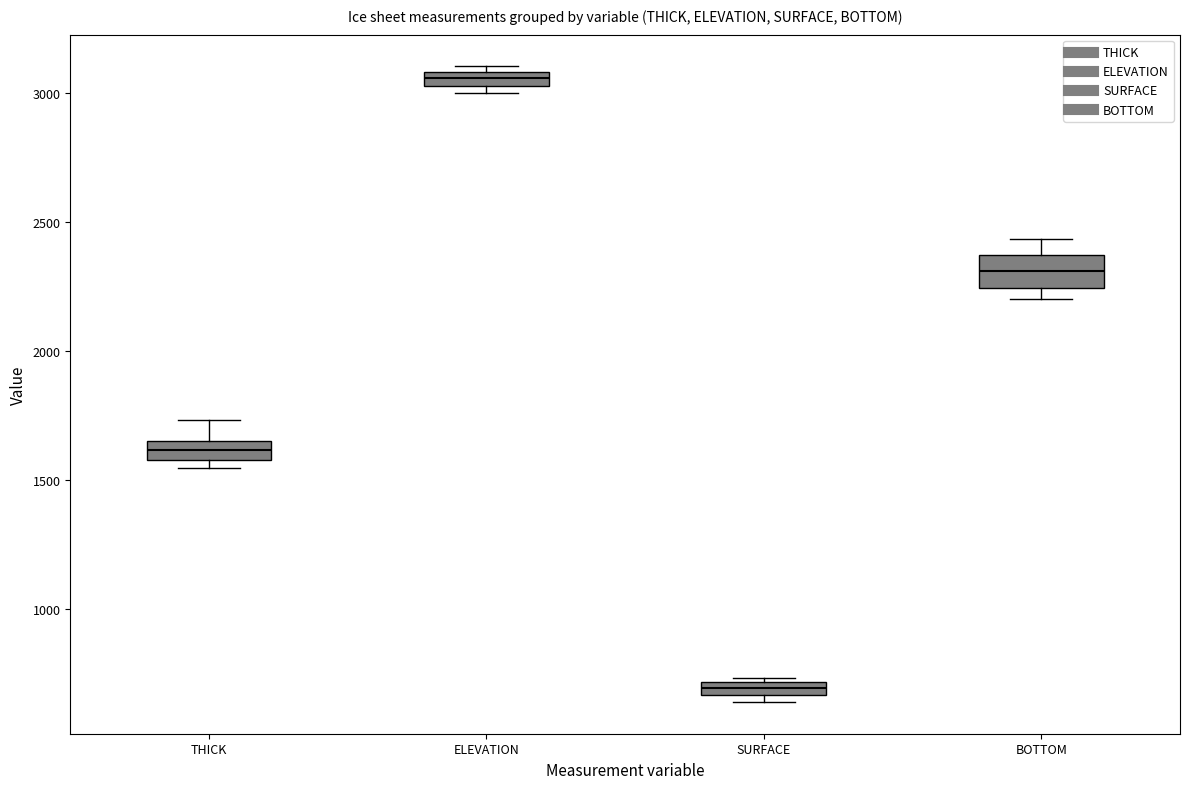

Which box has the highest median line?

ELEVATION